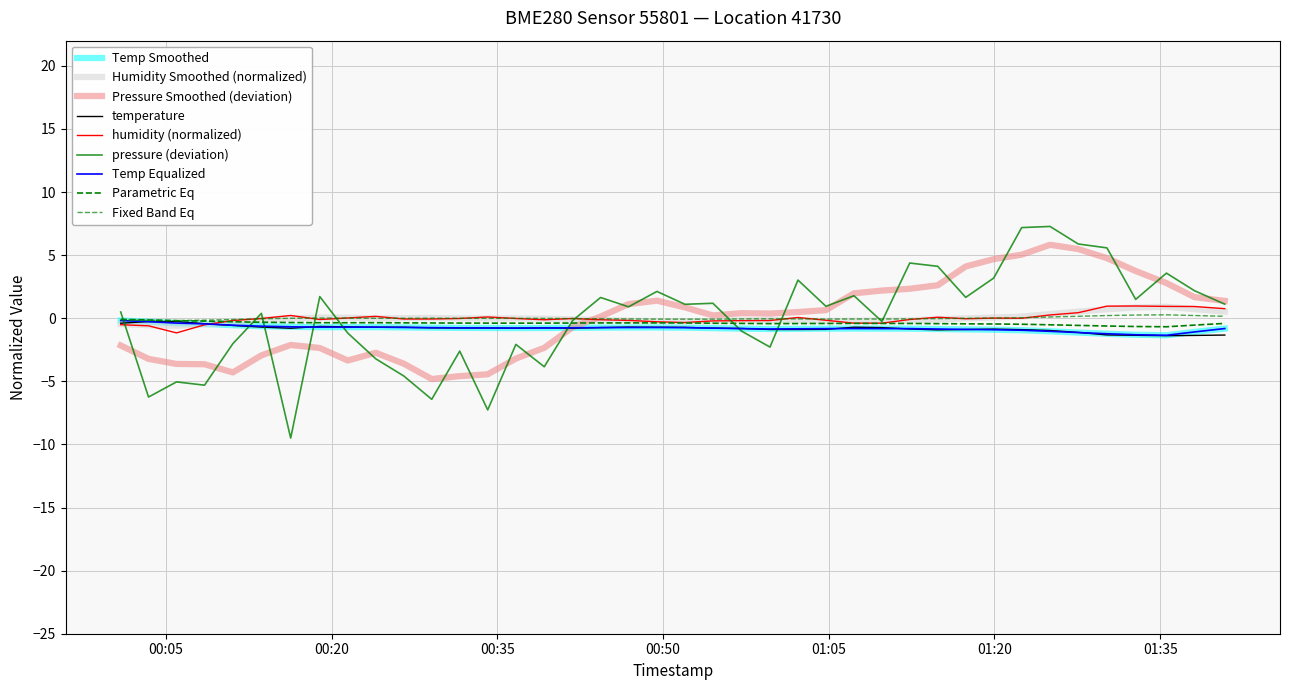

Does the chart have visible grid lines?

Yes